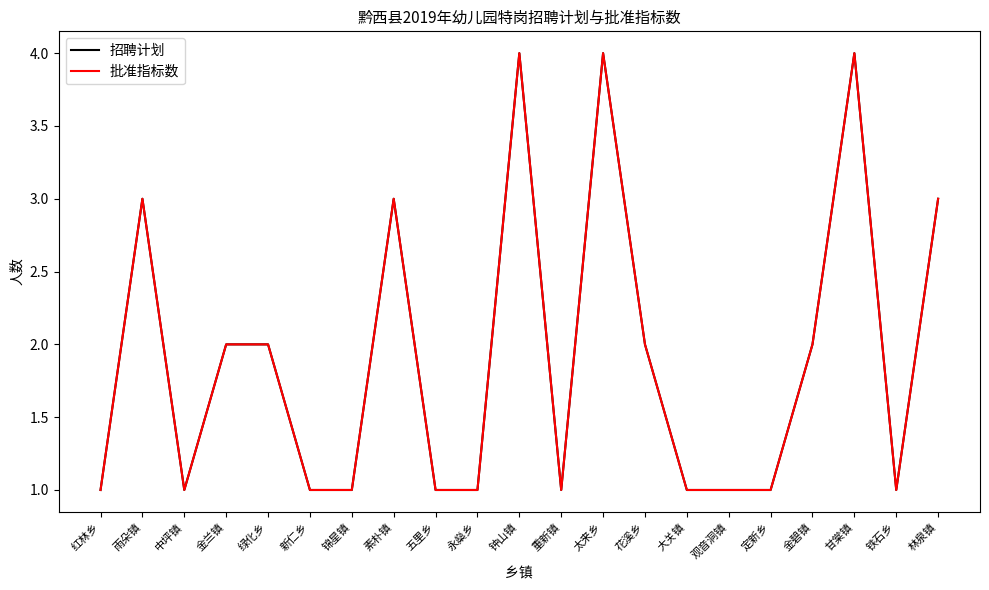

True or false: 批准指标数 and 招聘计划 intersect in this chart.

False